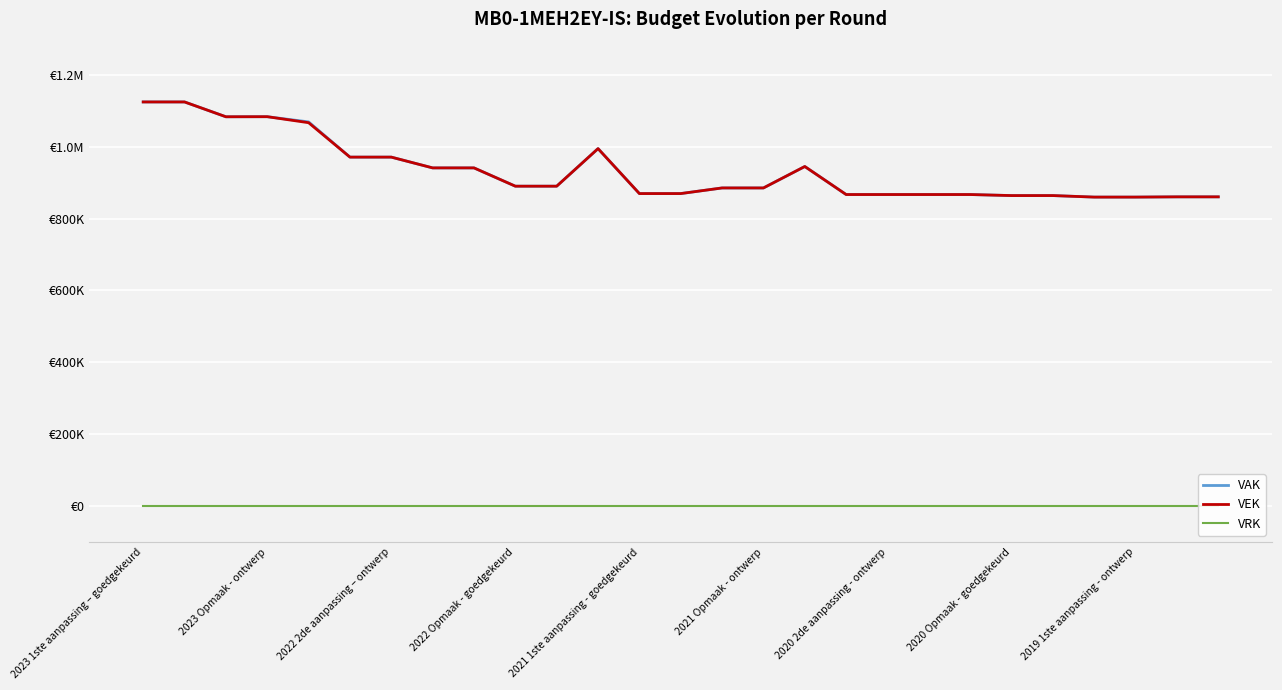

Is it true that VRK equals 0 at 13?

True